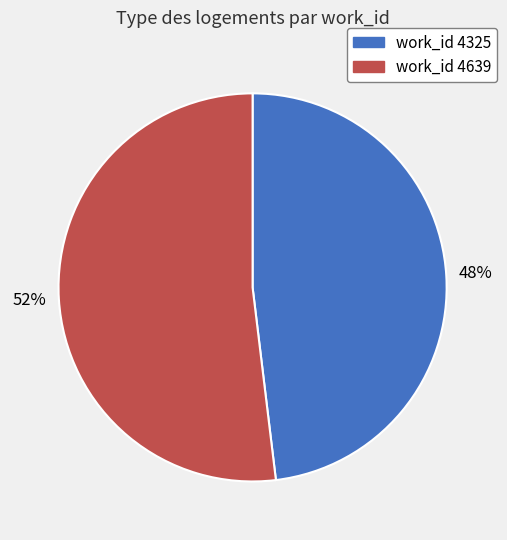

Is there a majority slice in this chart?

Yes